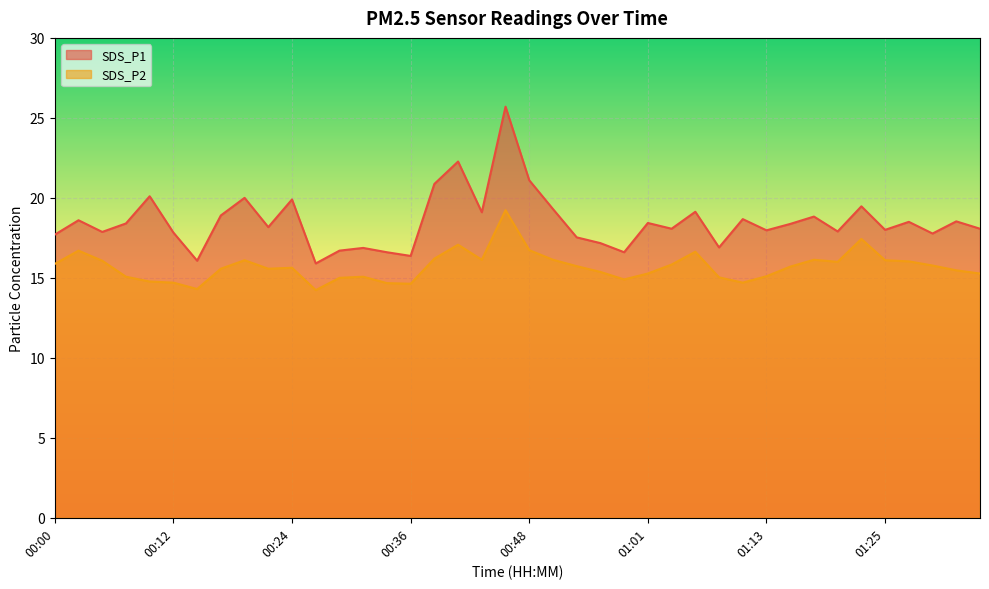

Where is the first local maximum for SDS_P1?

00:02